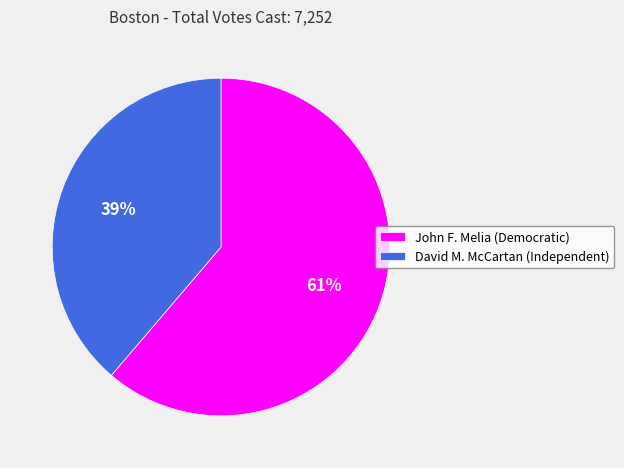

What percentage is the John F. Melia (Democratic) slice, to the nearest percent?

61%